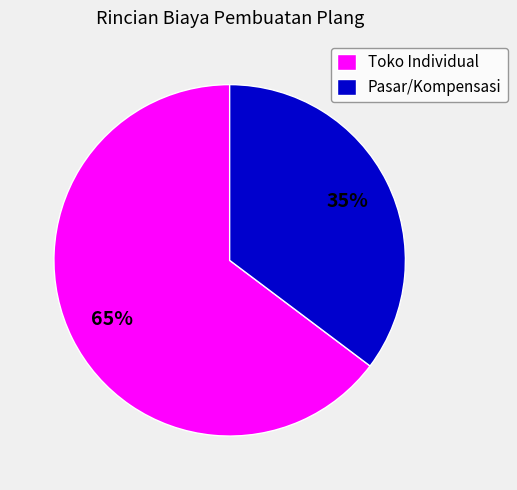

What is the majority slice?

Toko Individual